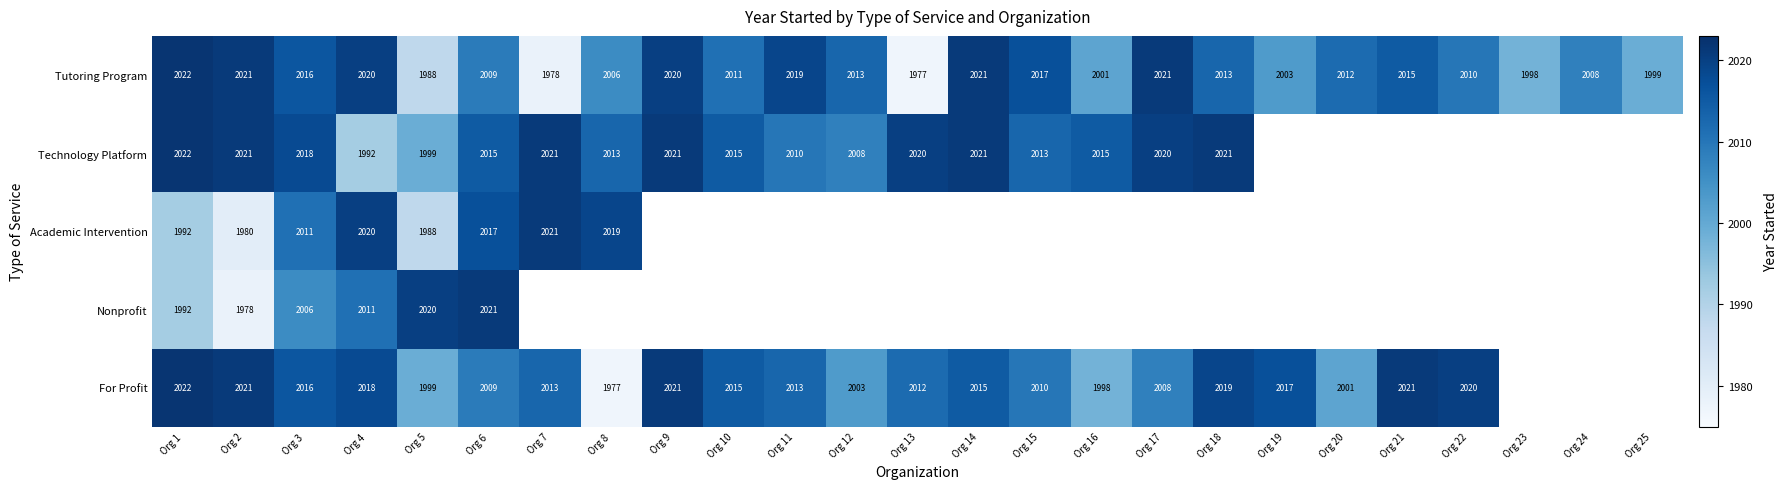

What is the smallest value displayed?

1977.0